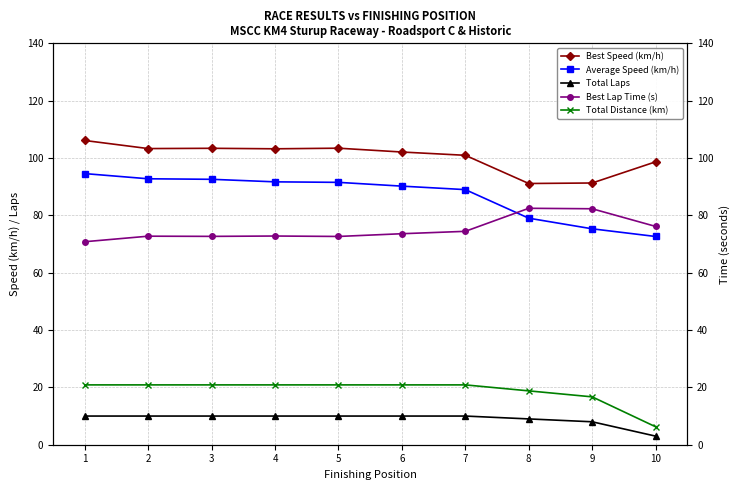

What is the spread (max minus min) of values at 2?

93.3